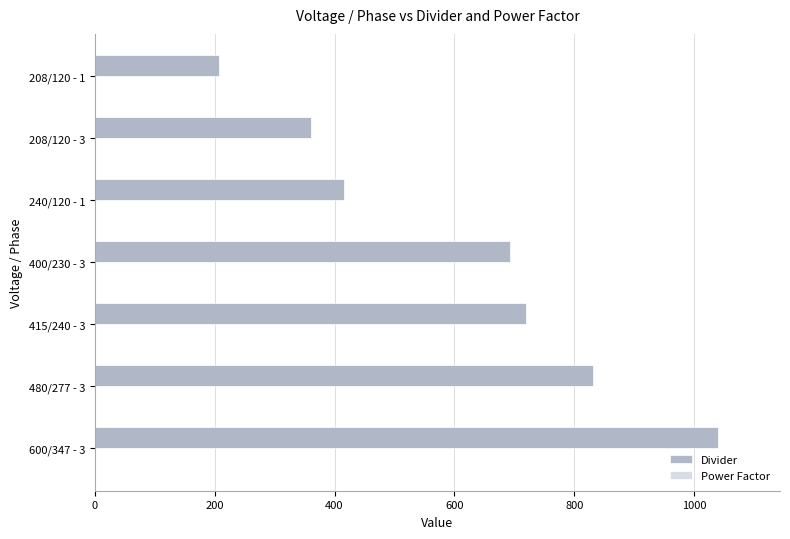

What is the greatest value displayed?

1039.2